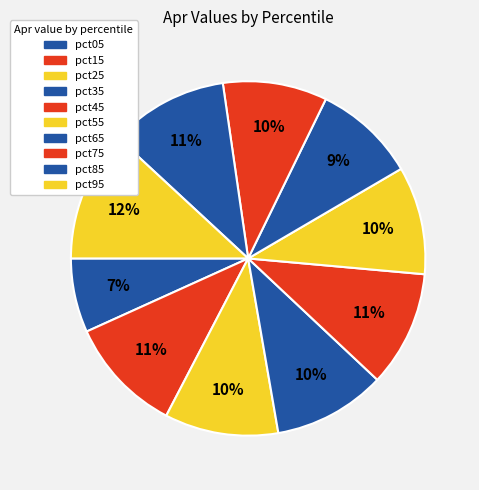

Is pct45 the majority of the pie?

No